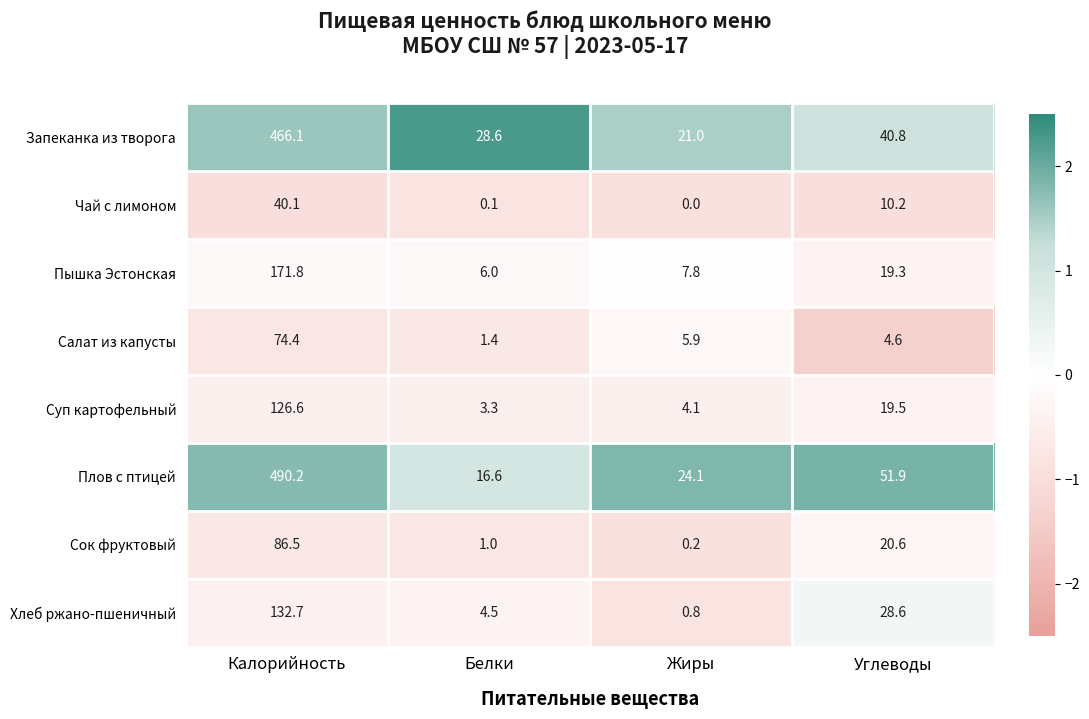

What is the difference between the second highest and second lowest values in the Плов с птицей series?

27.8